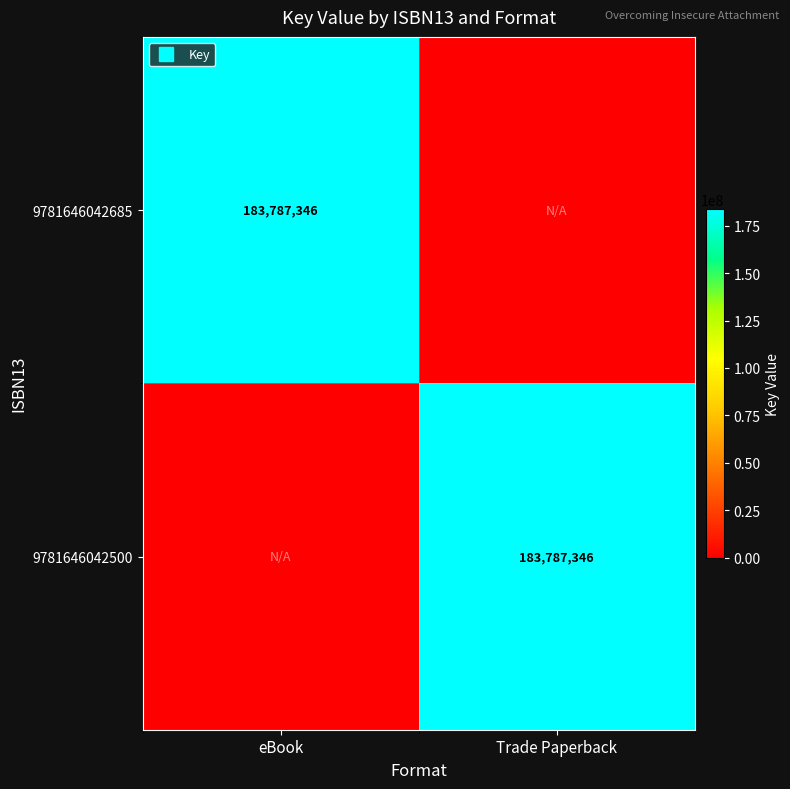

True or false: 9781646042685 has a value of -106835222 at Trade Paperback.

False